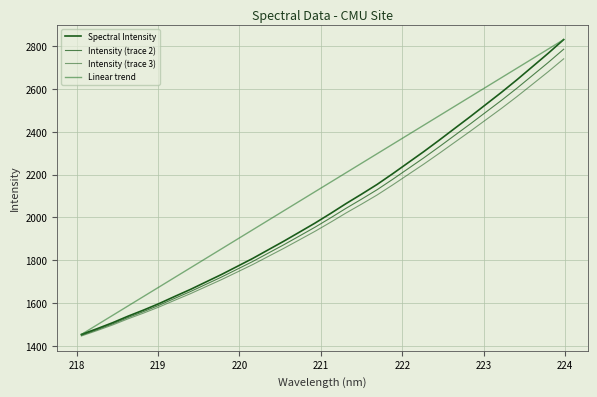

Which series has the widest spread of values?

Spectral Intensity